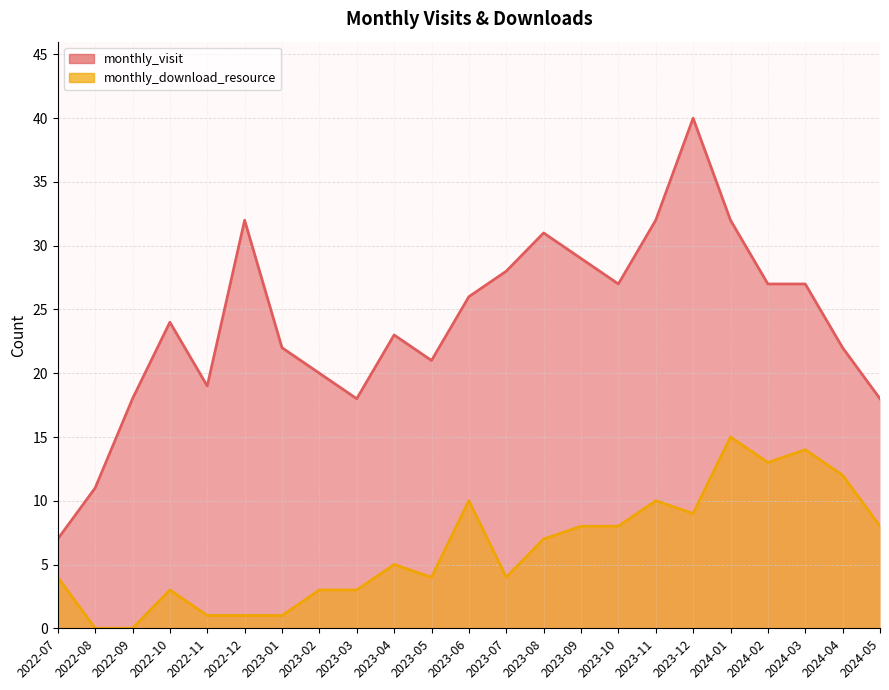

The monthly_visit series shows 6 at 2023-03. True or false?

False